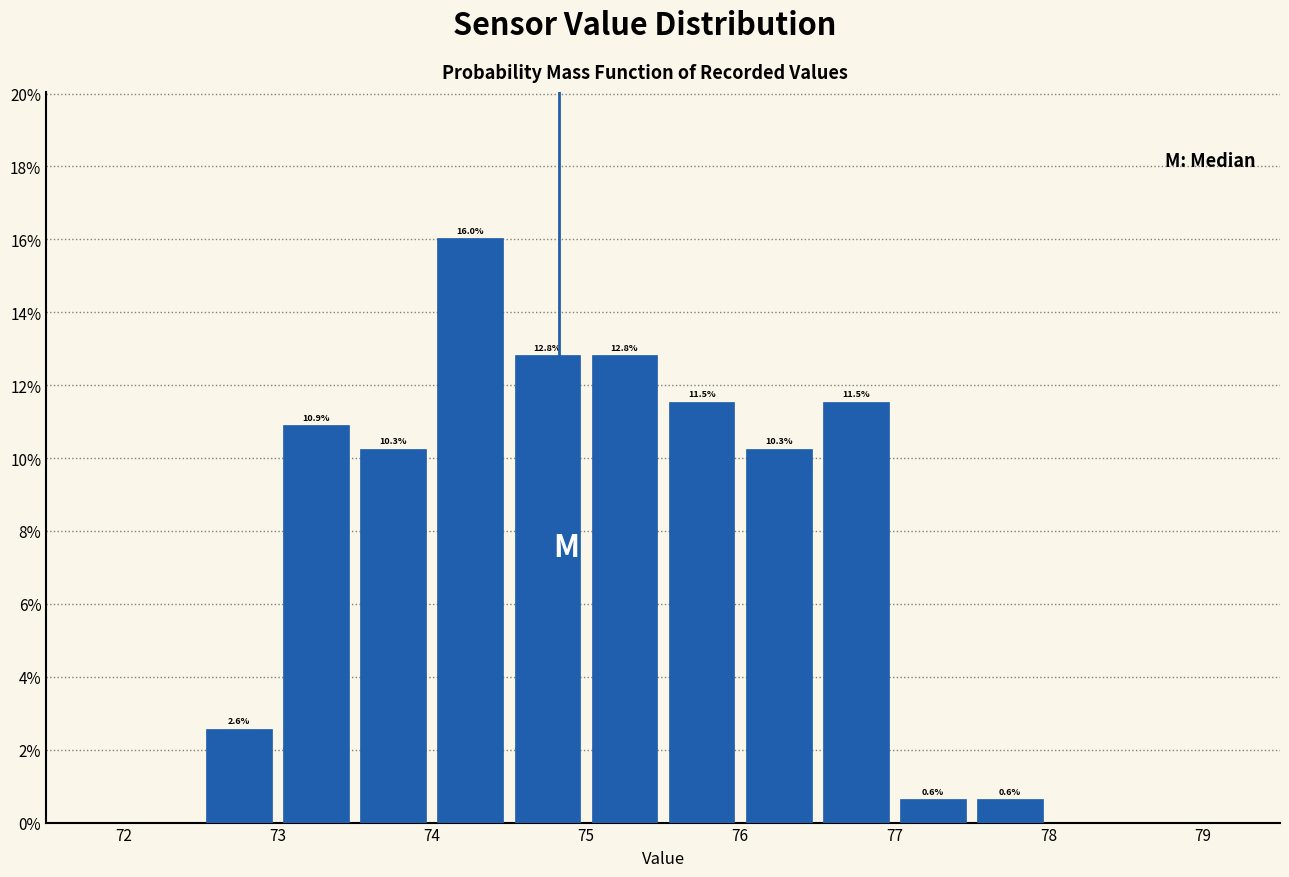

Over which range of the x-axis is the bar tallest?

74.0 to 74.5